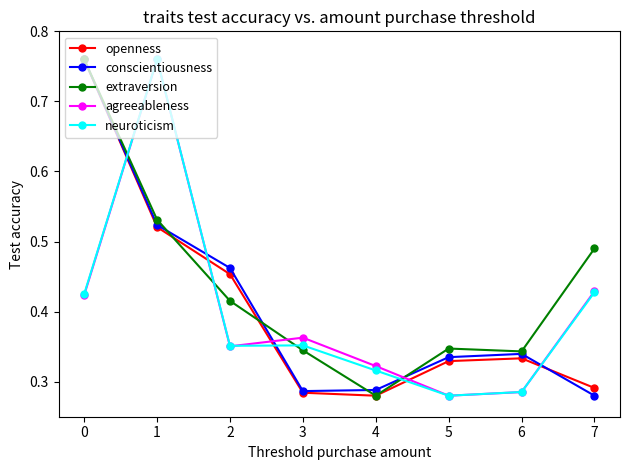

Which series changed the most between 1 and 4?

neuroticism